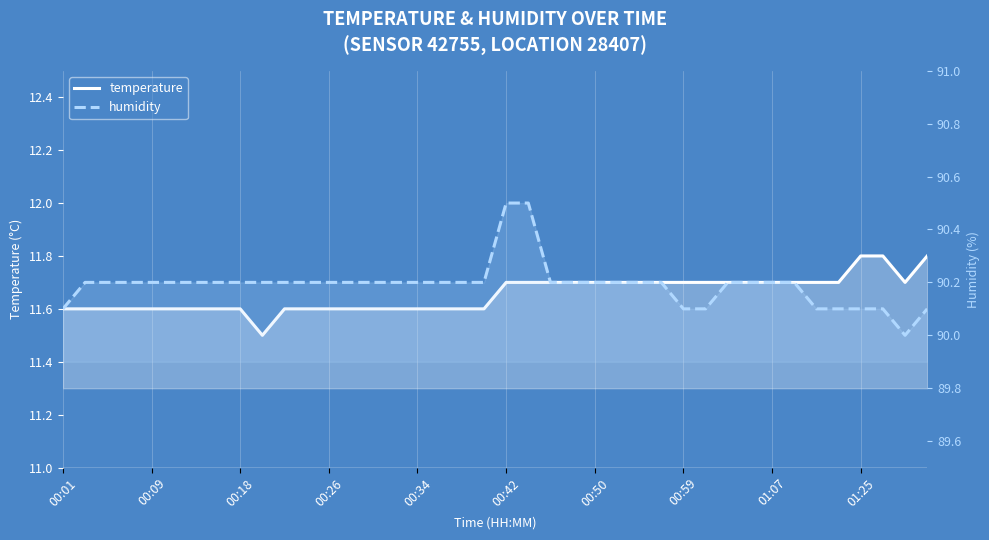

Does the chart display data point markers on the line(s)?

No